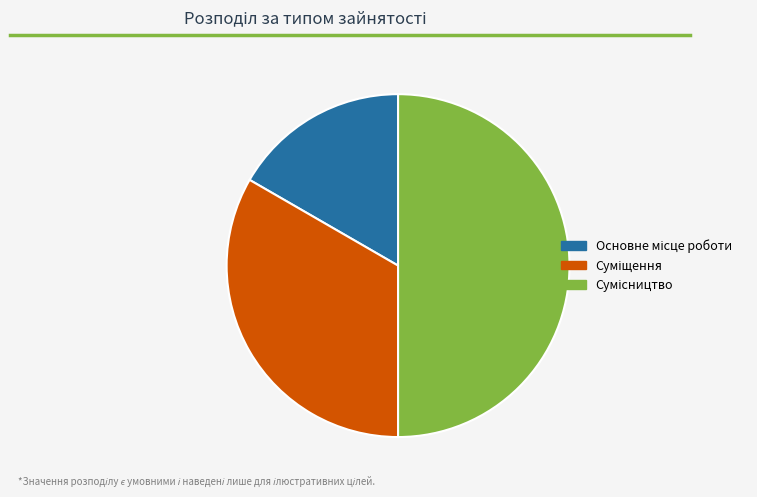

To the nearest percent, what percentage of the pie is Суміщення?

33%